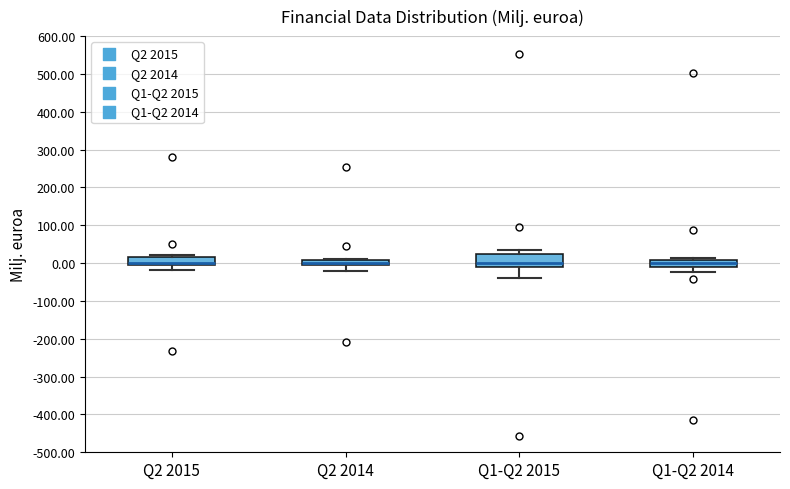

Where is the upper edge of the box for Q2 2014 on the y-axis? The values are not printed on the chart, so give them approximately, as read against the axis.

10